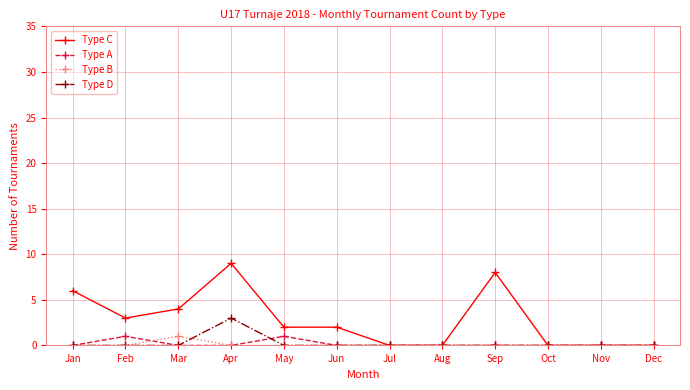

Reading left to right, transcribe all the data shown in this chart.

Type C: Jan=6	Feb=3	Mar=4	Apr=9	May=2	Jun=2	Jul=0	Aug=0	Sep=8	Oct=0	Nov=0	Dec=0
Type A: Jan=0	Feb=1	Mar=0	Apr=0	May=1	Jun=0	Jul=0	Aug=0	Sep=0	Oct=0	Nov=0	Dec=0
Type B: Jan=0	Feb=0	Mar=1	Apr=0	May=0	Jun=0	Jul=0	Aug=0	Sep=0	Oct=0	Nov=0	Dec=0
Type D: Jan=0	Feb=0	Mar=0	Apr=3	May=0	Jun=0	Jul=0	Aug=0	Sep=0	Oct=0	Nov=0	Dec=0